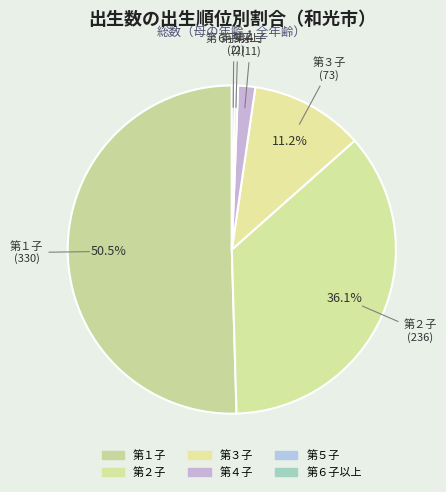

Count the number of slices in the pie.

6